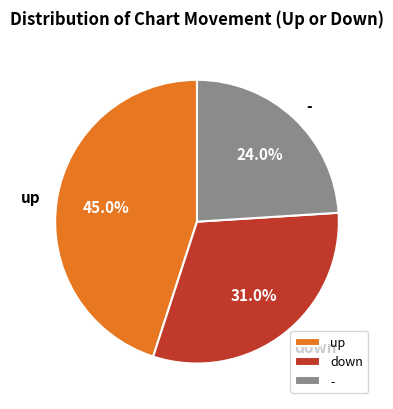

How many slices are in this pie chart?

3